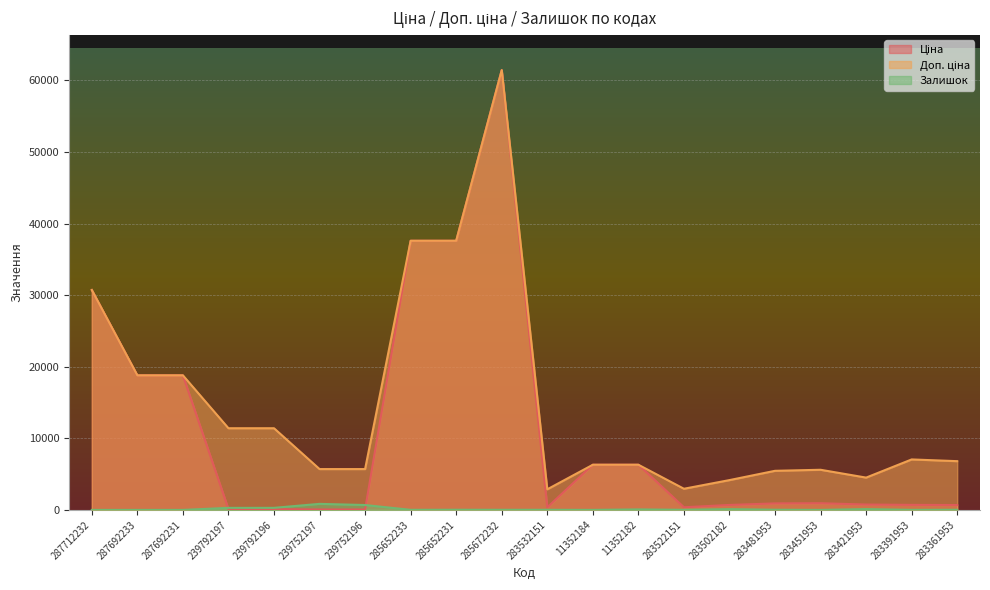

How many lines are shown in the chart?

3